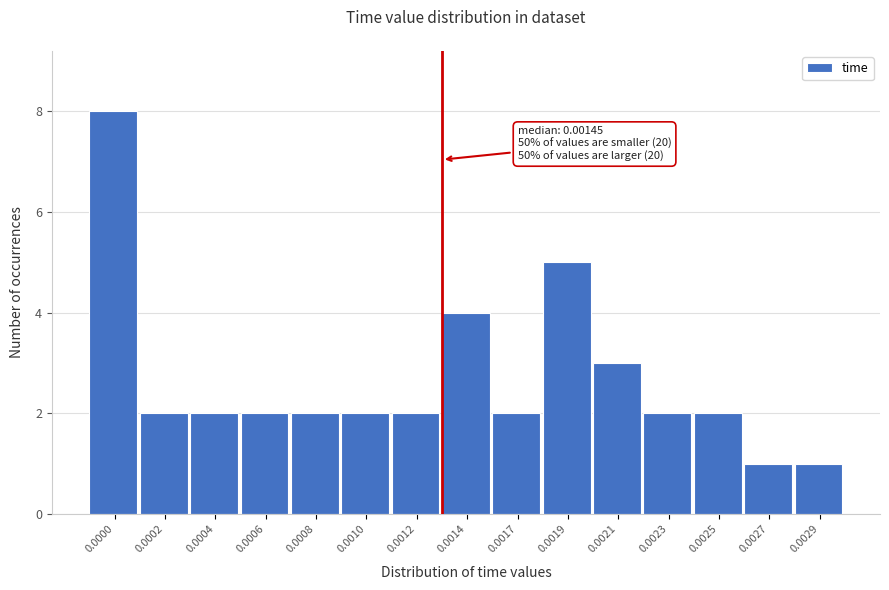

Reading right to left, extract all data points from this chart.

0.0029=1	0.0027=1	0.0025=2	0.0023=2	0.0021=3	0.0019=5	0.0017=2	0.0014=4	0.0012=2	0.0010=2	0.0008=2	0.0006=2	0.0004=2	0.0002=2	0.0000=8